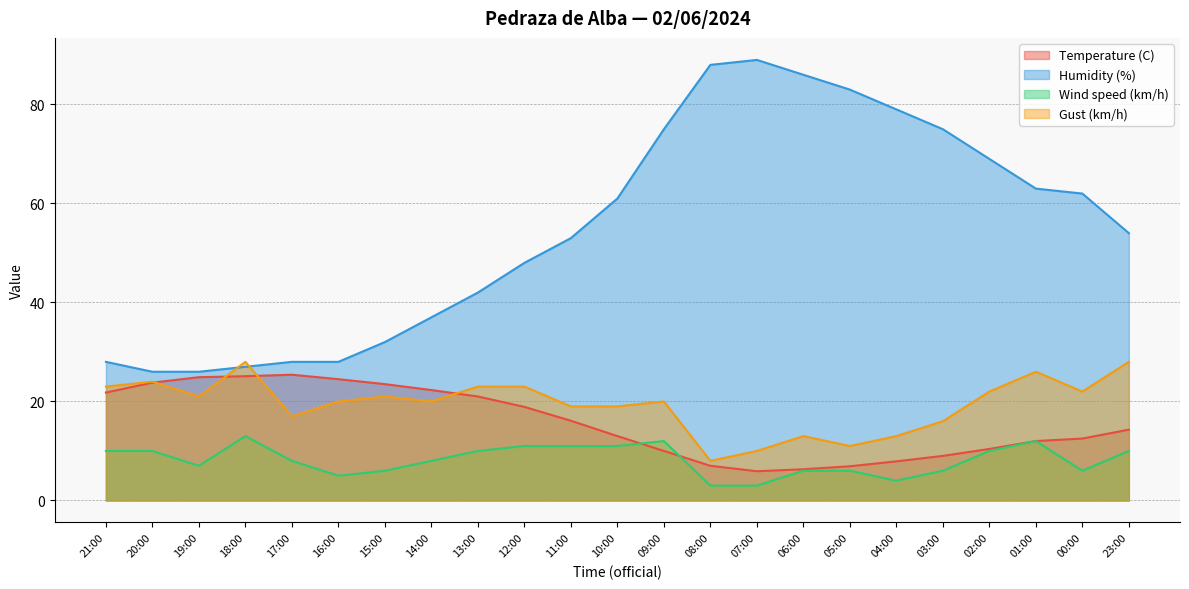

True or false: Wind speed (km/h) has a value of 3.0 at 07:00.

True